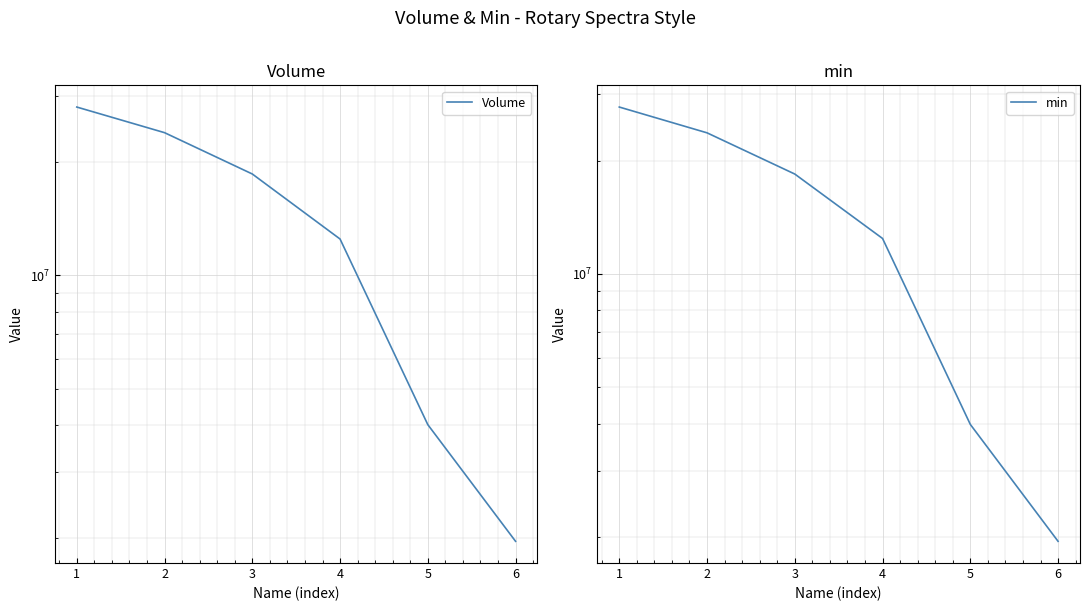

True or false: min and Volume cross at least once.

False